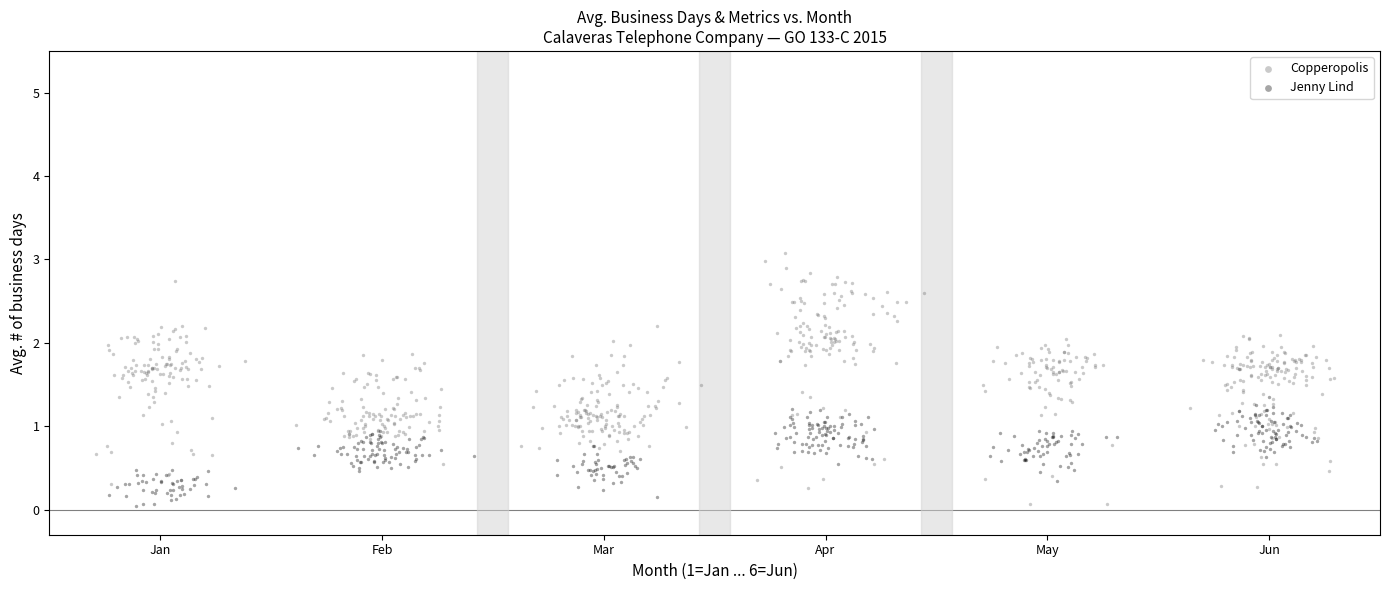

Which series contains the highest Y value?

Copperopolis